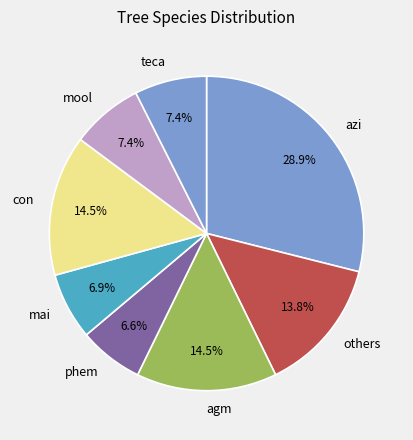

To the nearest percent, what is the combined percentage of others and azi?

43%